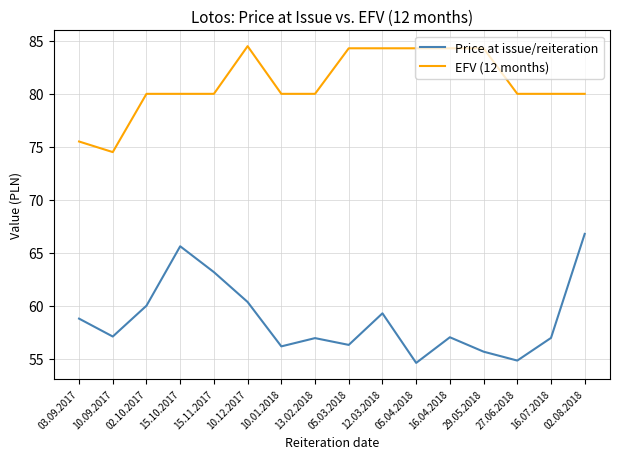

Which series changed the most between 10.01.2018 and 16.04.2018?

EFV (12 months)